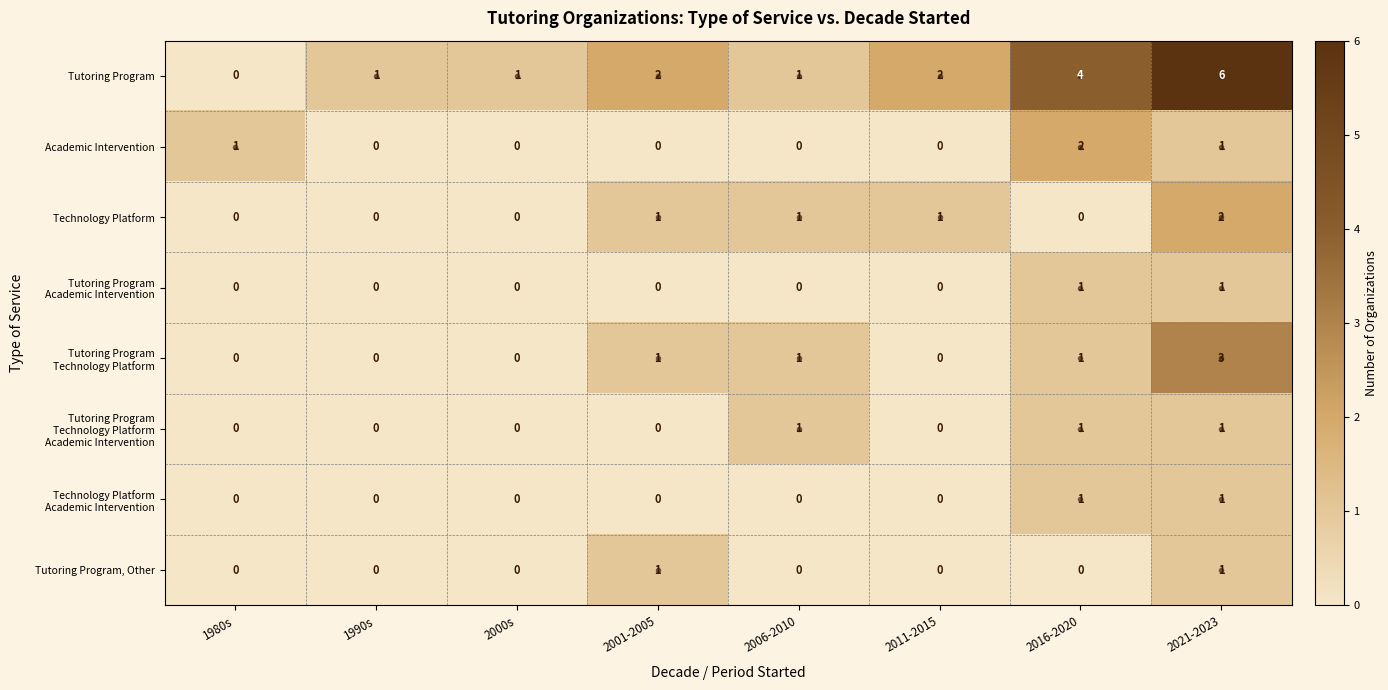

How many series are shown in this chart?

8